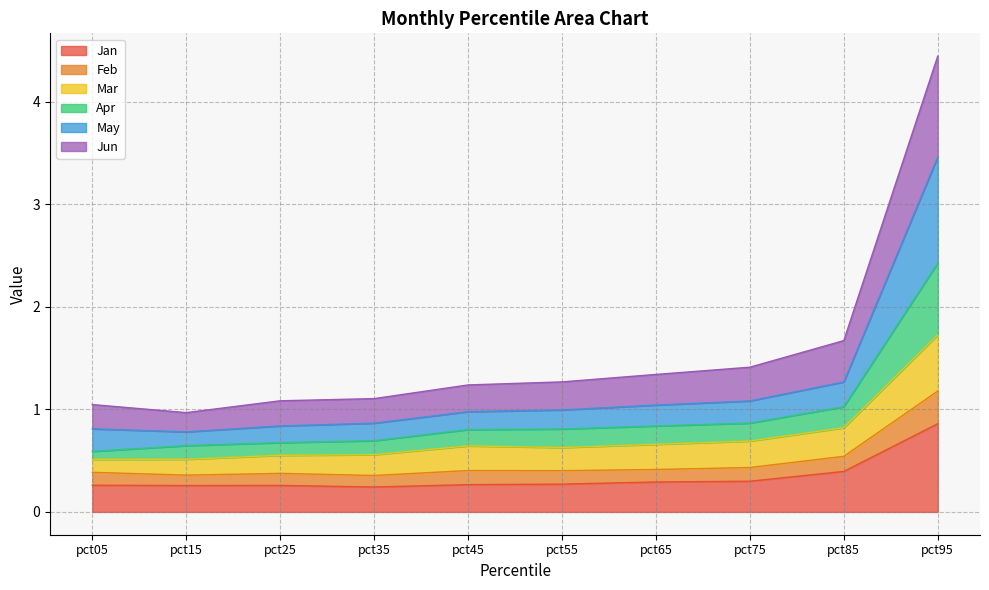

What is the value of the May point at the 7th from the left?

1.0